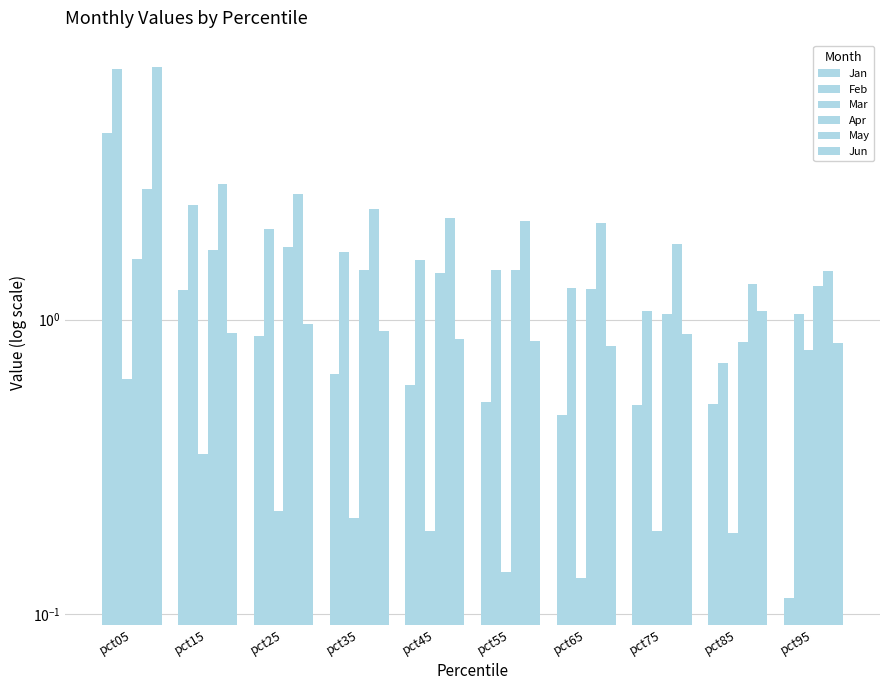

What is the spread (max minus min) of values at pct25?

2.5